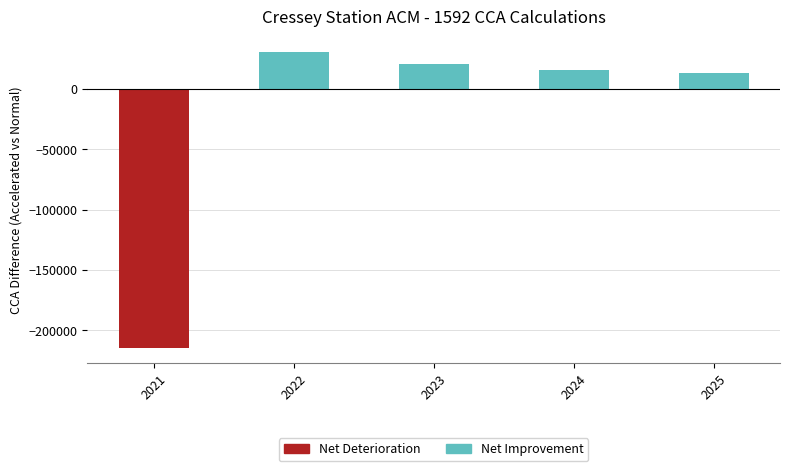

What is the difference between the maximum and minimum values in the Net Improvement series?

31106.4